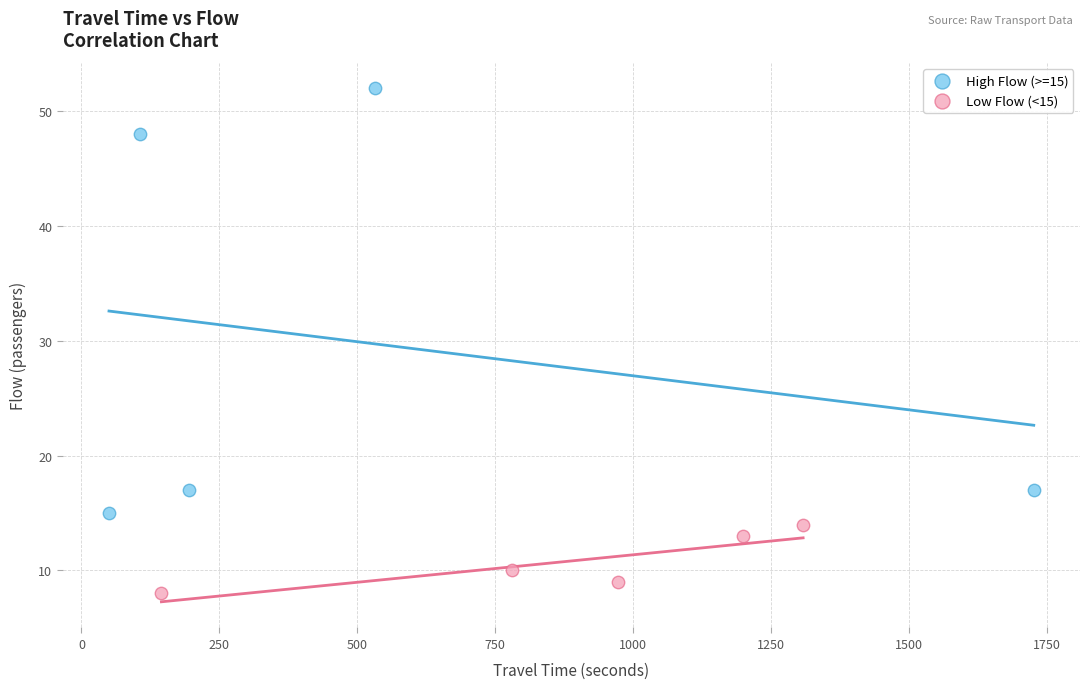

Which series has the largest Y range (max minus min)?

High Flow (>=15)